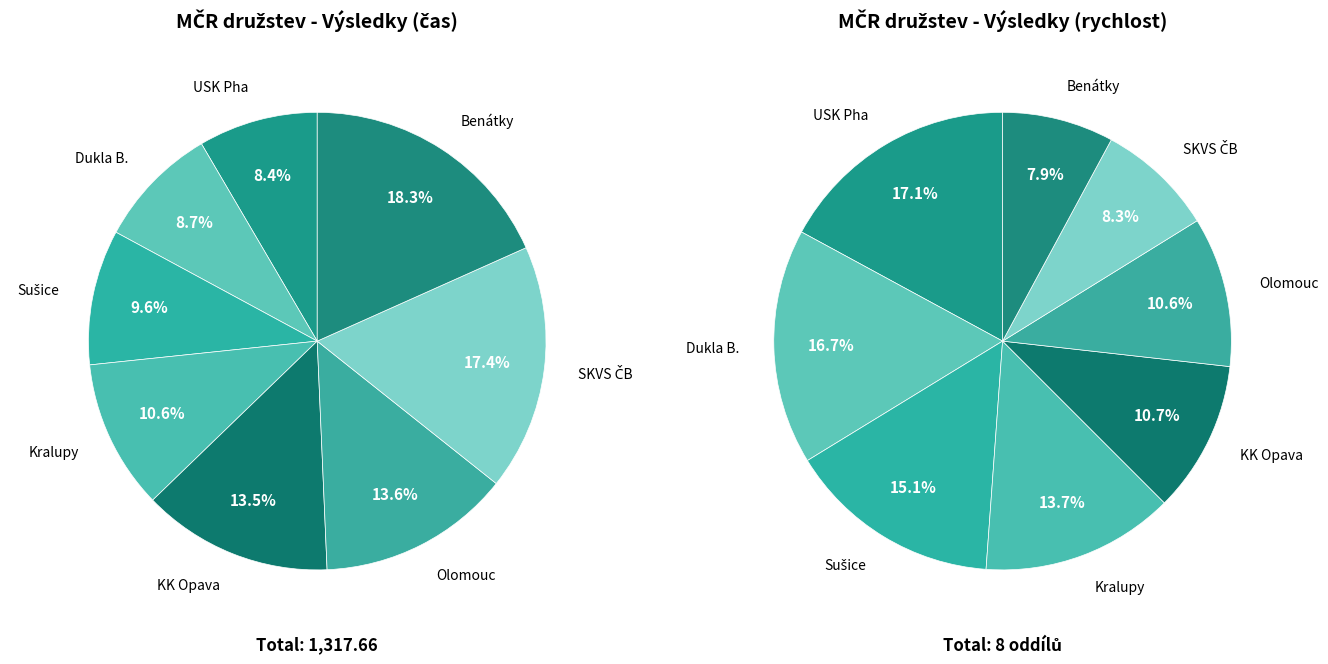

Between KK Opava and Benátky, which is larger?

Benátky